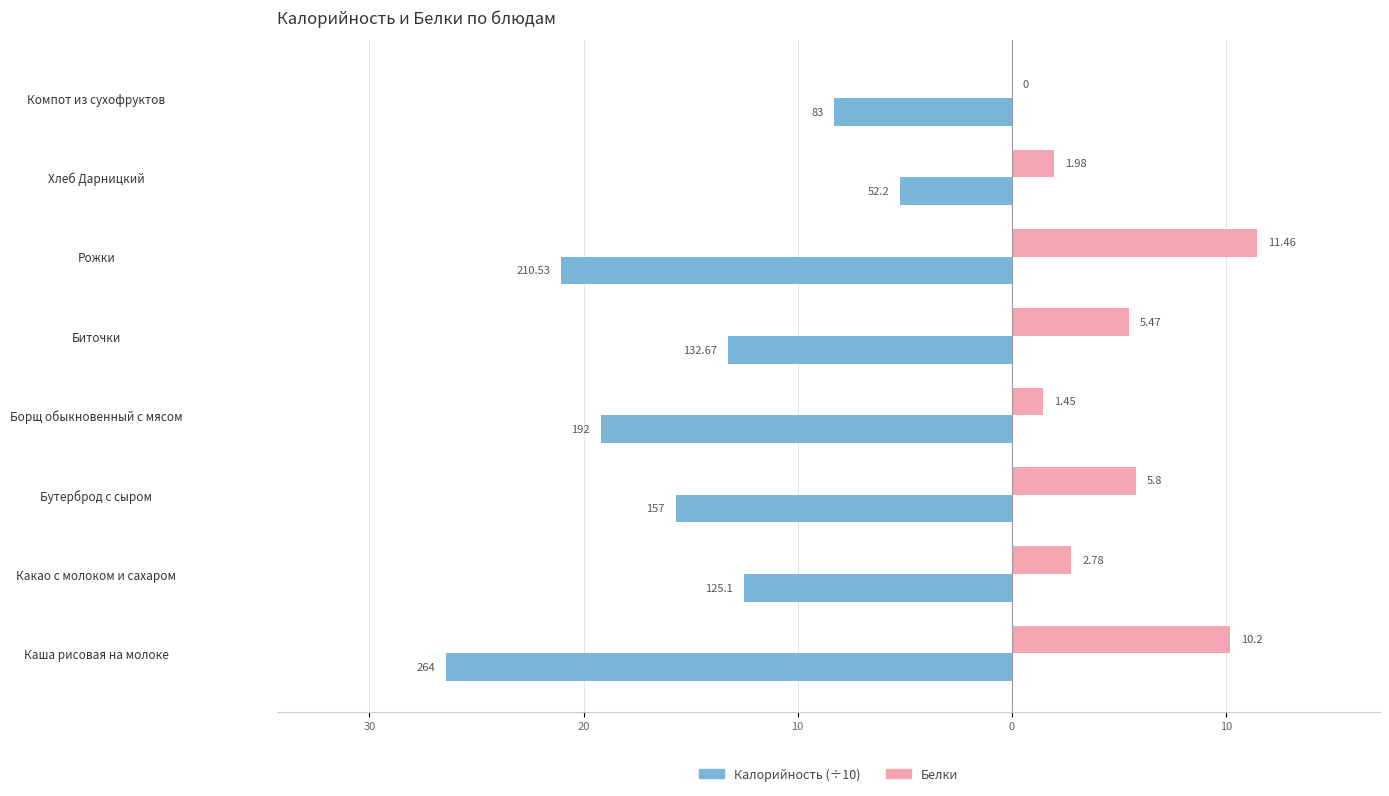

What are all the series names shown in the legend?

Калорийность (÷10), Белки